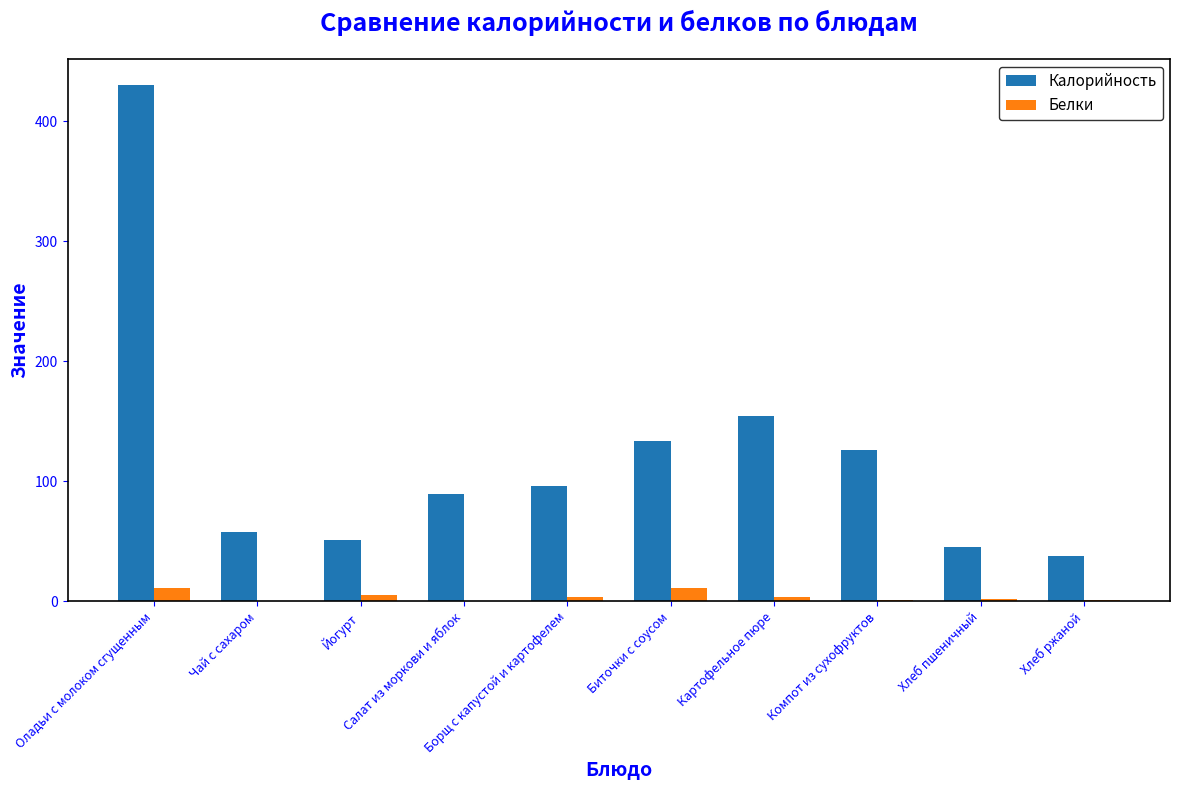

Which series has the largest total across all categories?

Калорийность